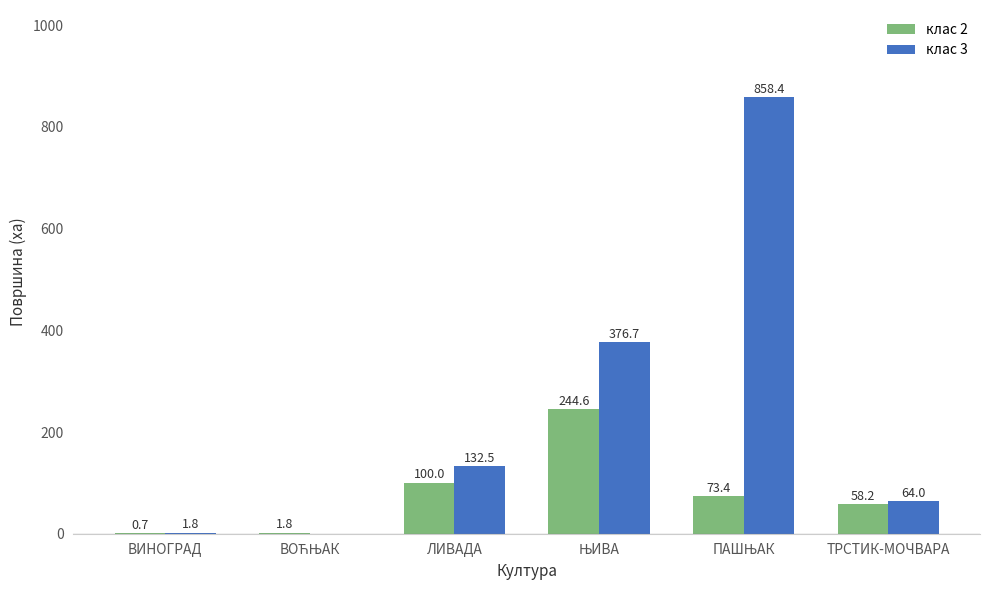

Reading left to right, what are all the values shown in this chart?

клас 2: 0.7	1.8	100.0	244.6	73.4	58.2
клас 3: 1.8	0.0	132.5	376.7	858.4	64.0